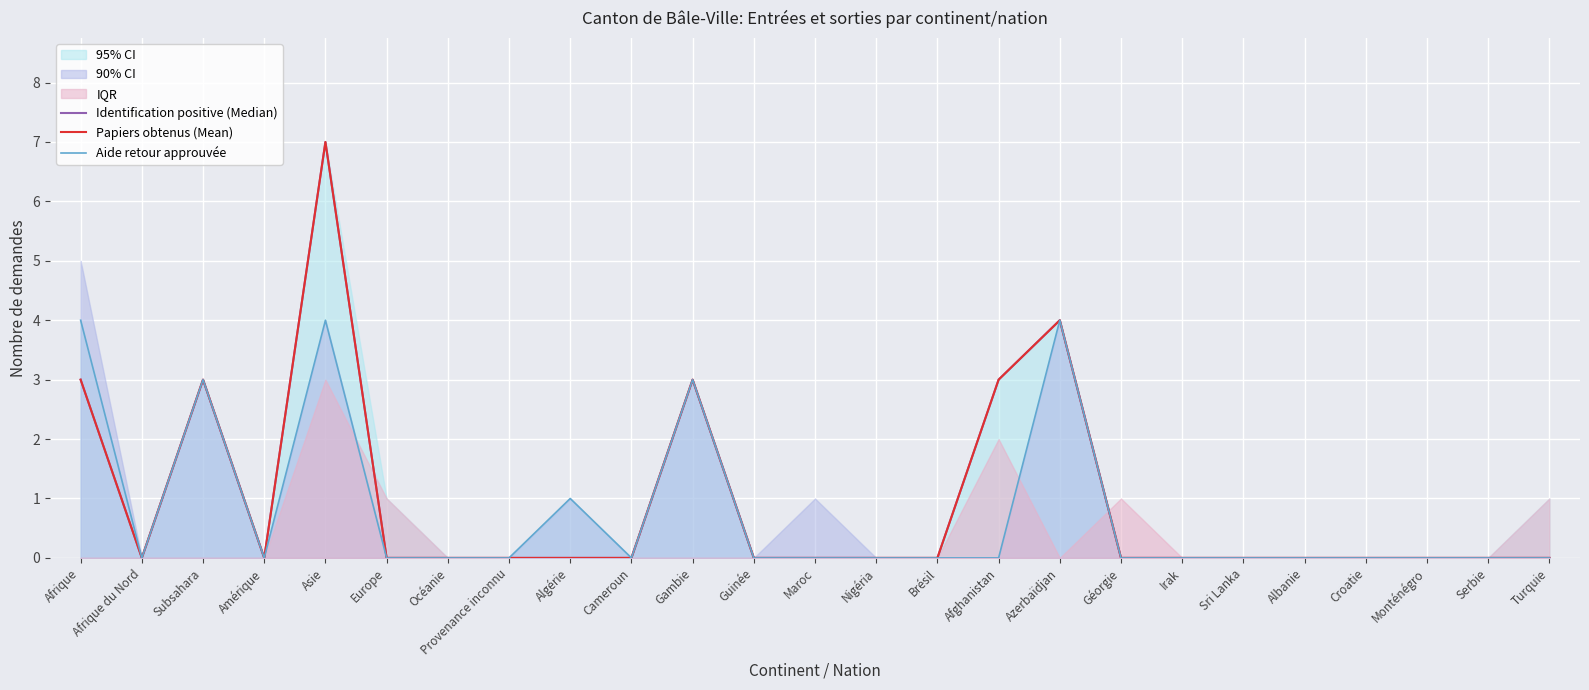

True or false: Aide retour approuvée has a value of 4 at Azerbaïdjan.

True